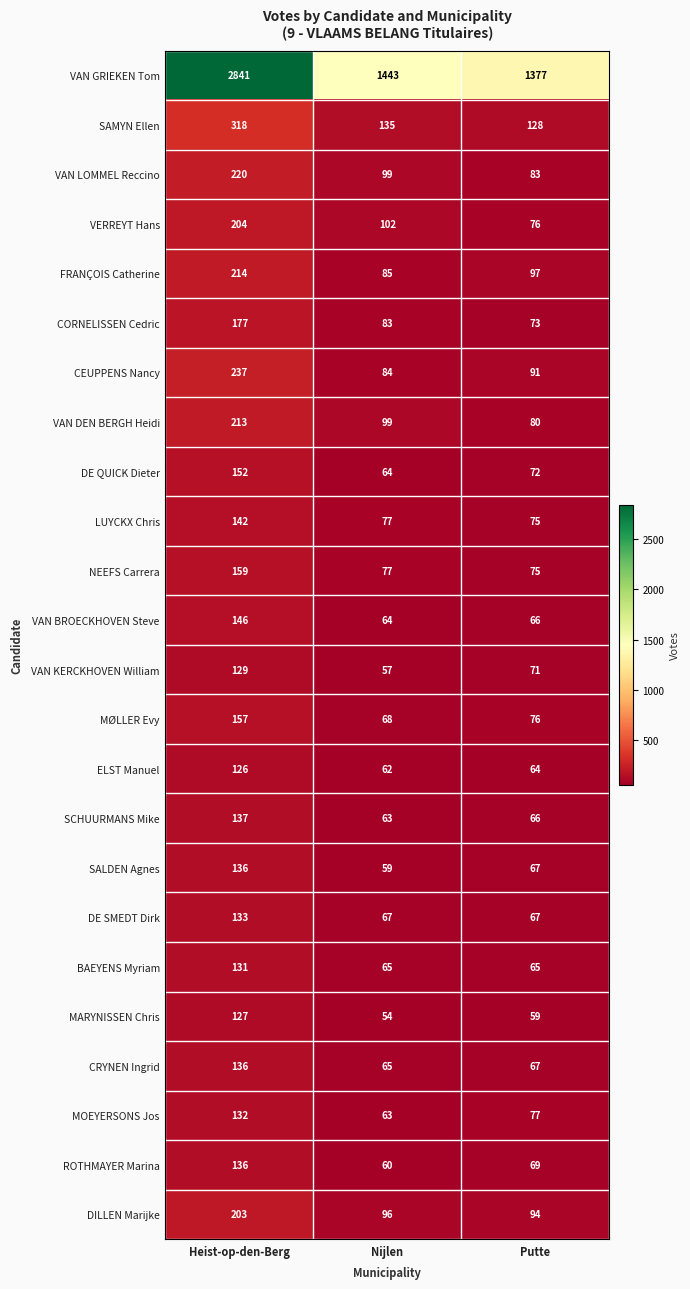

The value of VAN LOMMEL Reccino at Putte is 25. True or false?

False